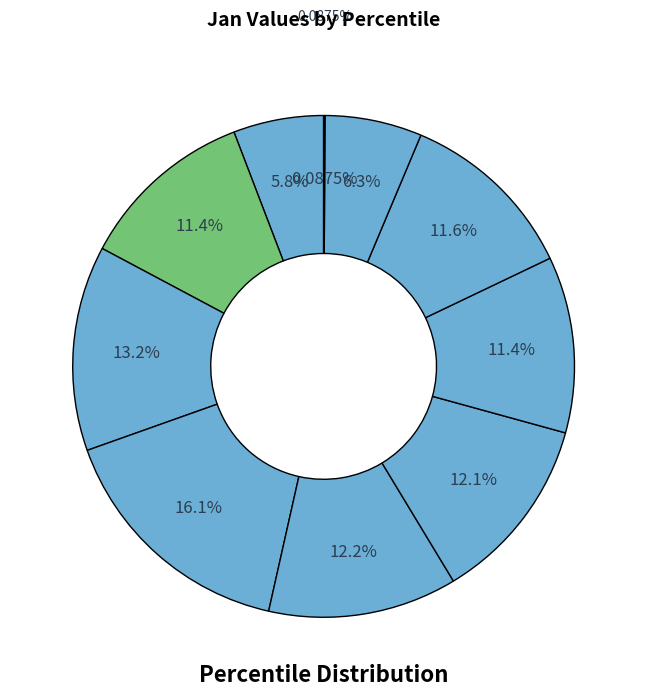

Count the number of slices in the pie.

10